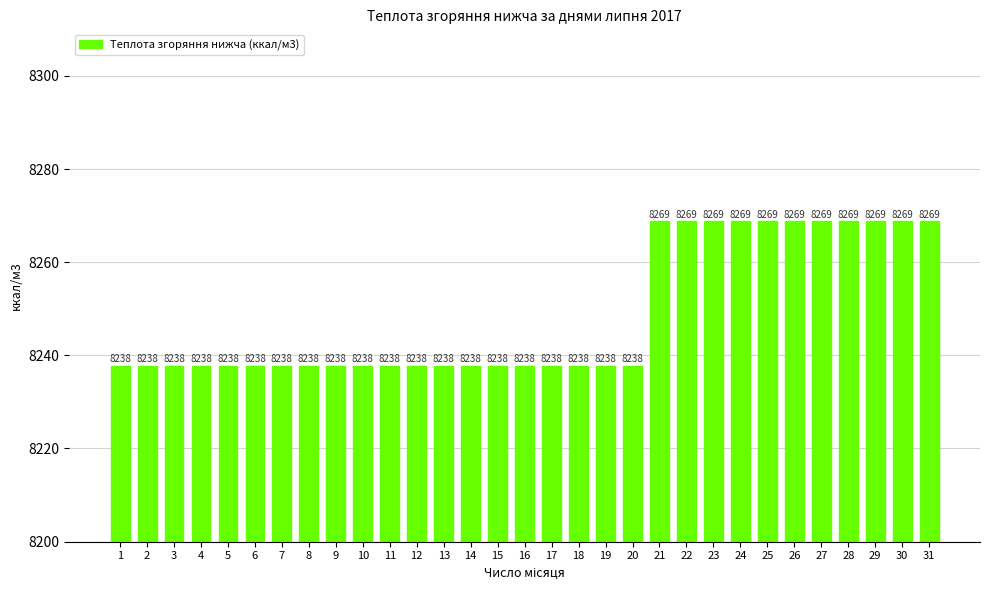

What value does the data have at 25?

8268.8